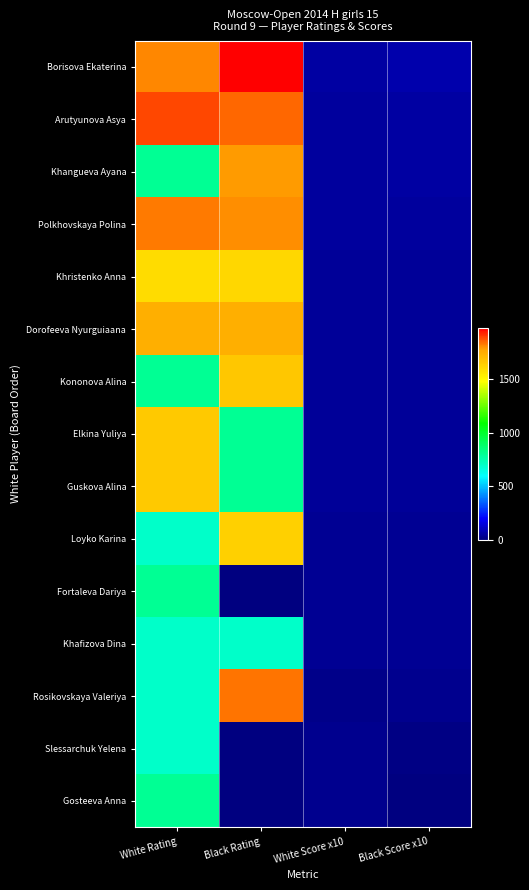

What is the total value across all series at Black Rating?

18229